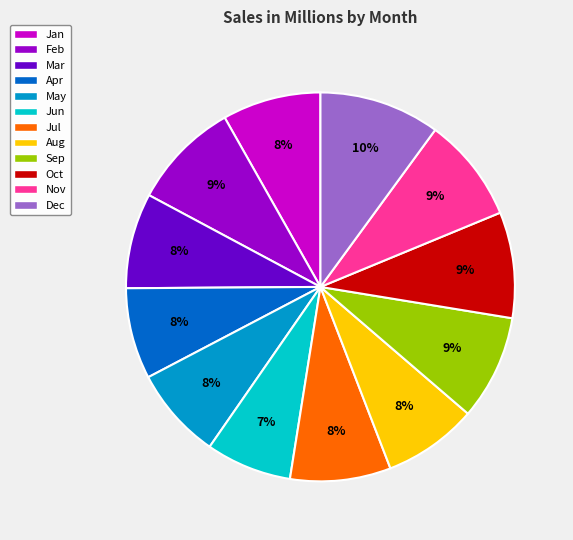

To the nearest percent, what portion does Oct represent?

9%